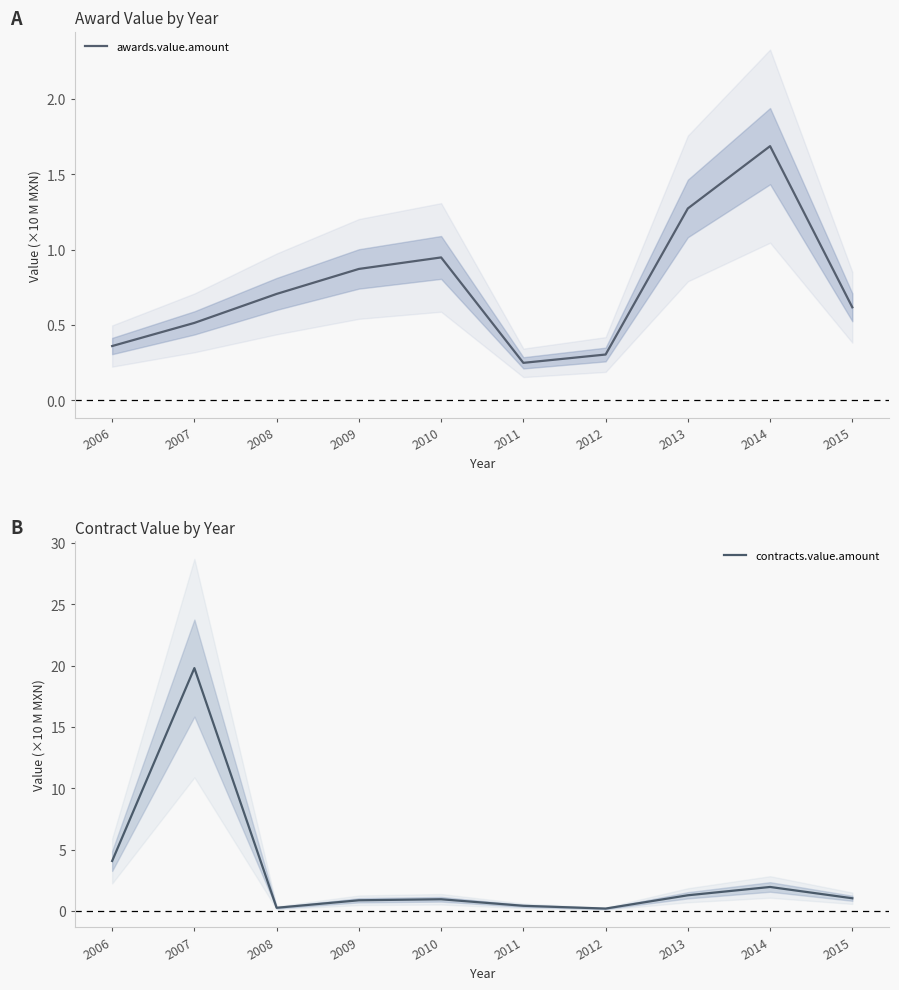

Reading left to right, extract all data points from this chart.

awards.value.amount: 0.4	0.5	0.7	0.9	0.9	0.2	0.3	1.3	1.7	0.6
contracts.value.amount: 4.1	19.8	0.3	0.9	0.9	0.4	0.2	1.3	2.0	1.0